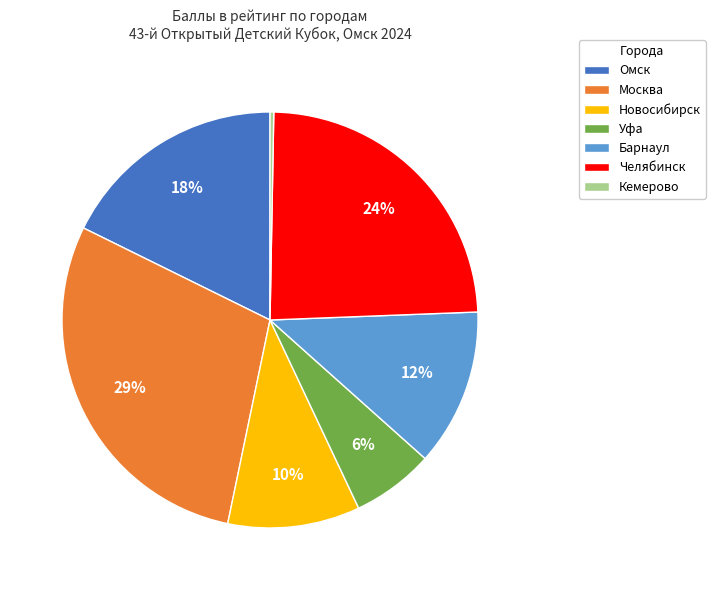

To the nearest percent, what is the combined percentage of Омск and Челябинск?

42%